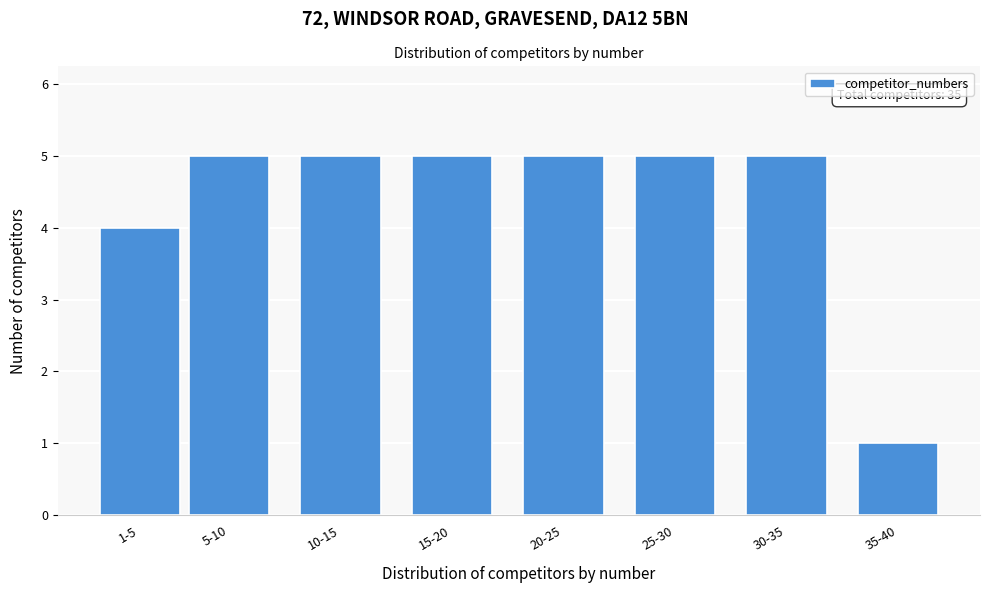

Reading left to right, transcribe all the data shown in this chart.

4	5	5	5	5	5	5	1